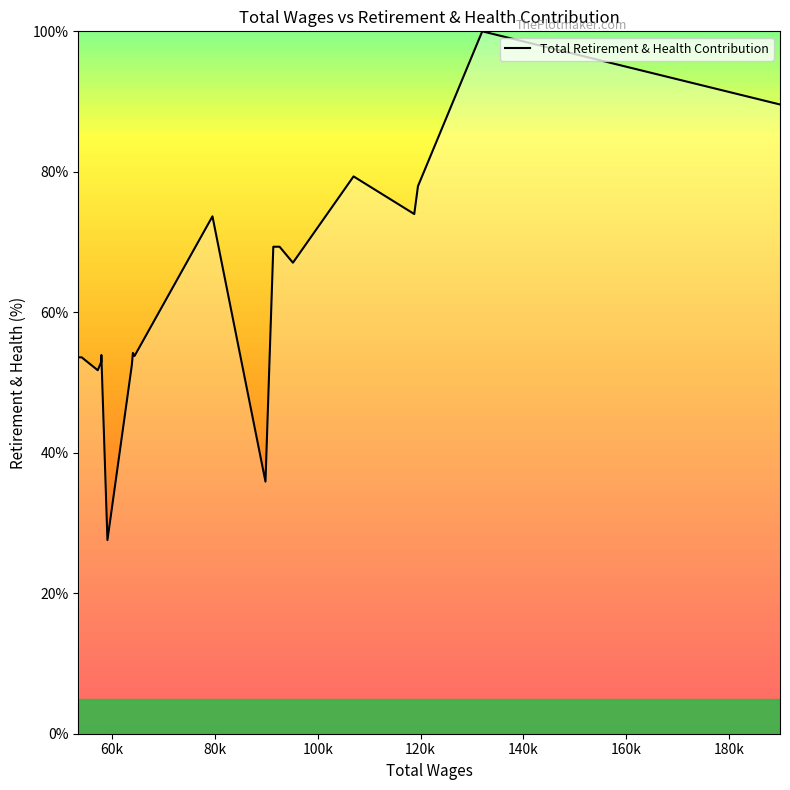

What is the difference between the maximum and minimum values?

72.4